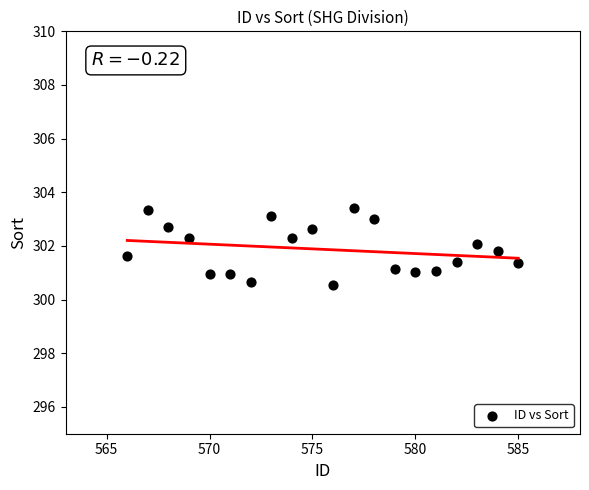

What is the range of X values (max minus min)?

19.0